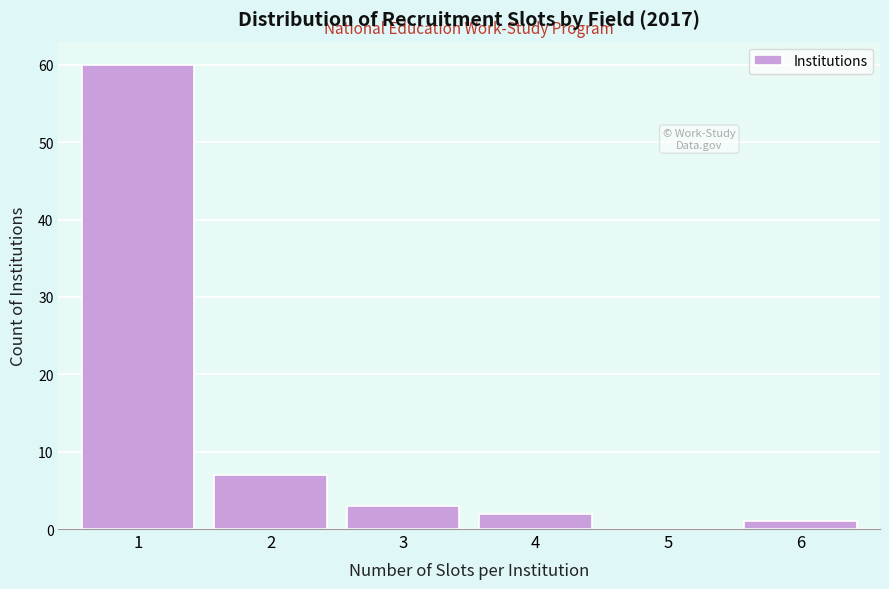

Reading left to right, list every bar in this chart as the range it spans on the x-axis followed by its height. The values are not printed on the chart, so give them approximately, as read against the axis.

0.5 to 1.5: 60
1.5 to 2.5: 7
2.5 to 3.5: 3
3.5 to 4.5: 2
4.5 to 5.5: 0
5.5 to 6.5: 1